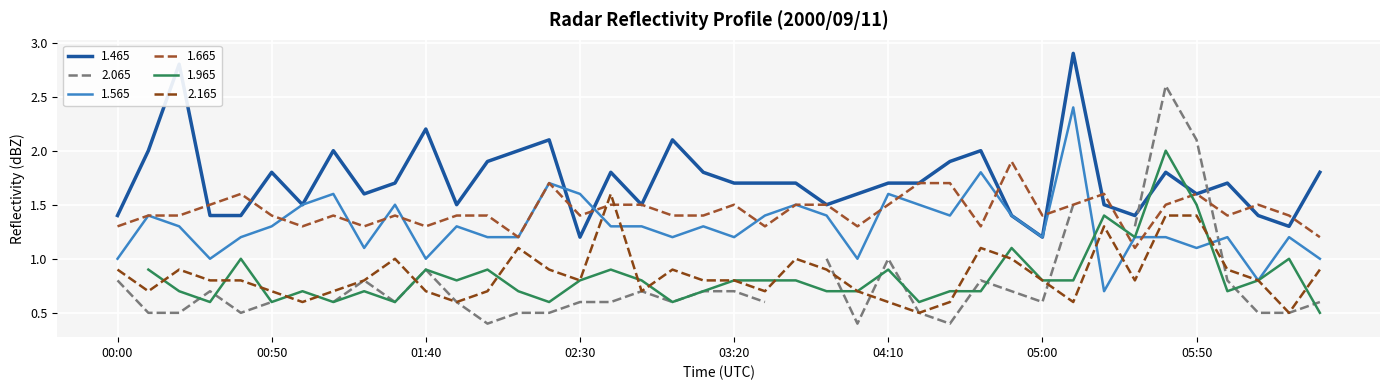

What is the value of the 2.165 point at the 24th from the left?

0.9